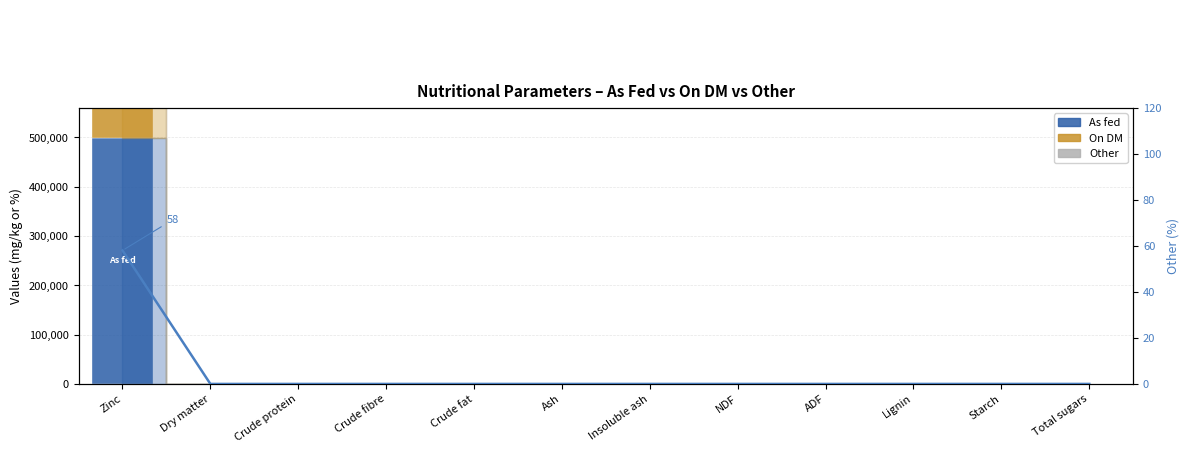

Is the value of Other (right) at Crude fat greater than the value of On DM at Zinc?

No